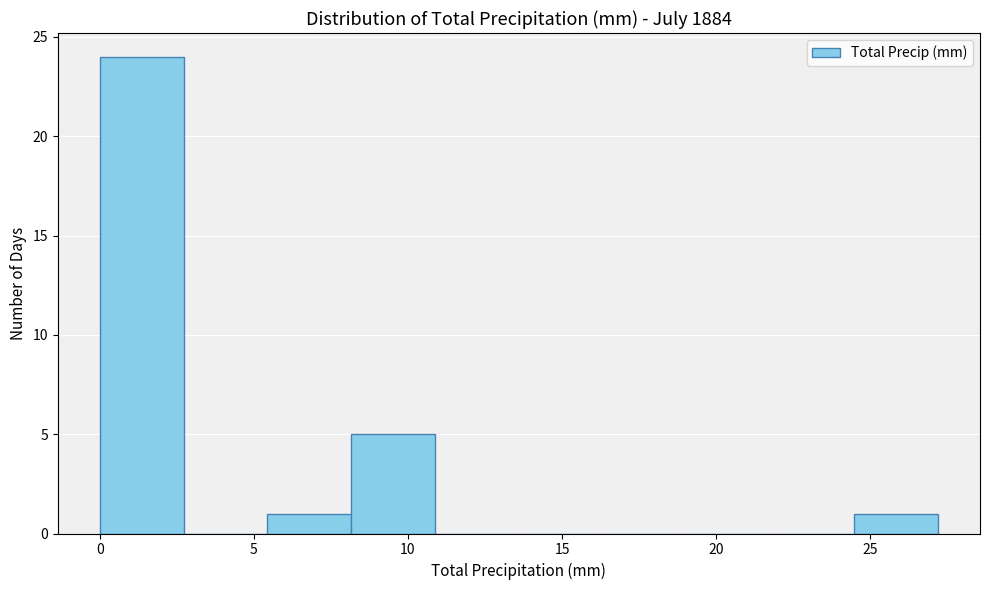

Reading left to right, list every bar in this chart as the range it spans on the x-axis followed by its height. Neither the bar edges nor the heights are printed on the chart, so give them approximately, as read against the axes.

0.0 to 2.5: 24
2.5 to 5.5: 0
5.5 to 8.0: 1
8.0 to 11.0: 5
11.0 to 13.5: 0
13.5 to 16.5: 0
16.5 to 19.0: 0
19.0 to 22.0: 0
22.0 to 24.5: 0
24.5 to 27.0: 1